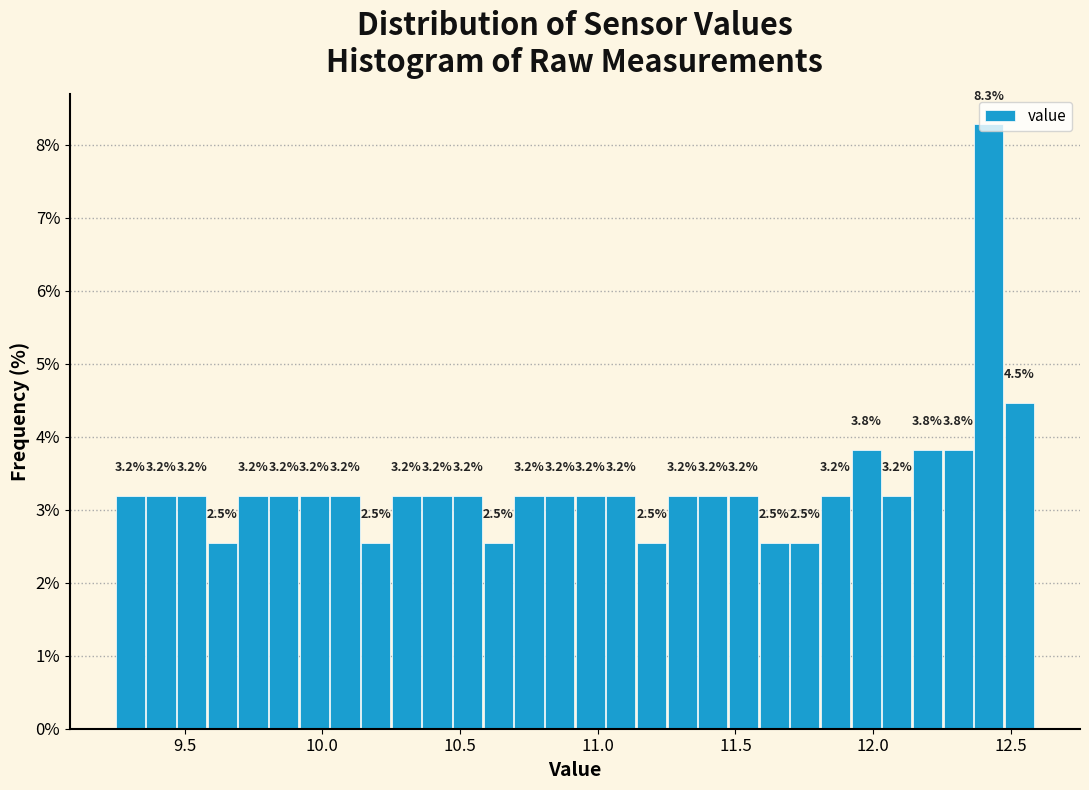

Read against the x-axis, roughly where is the centre of the tallest bar?

12.40